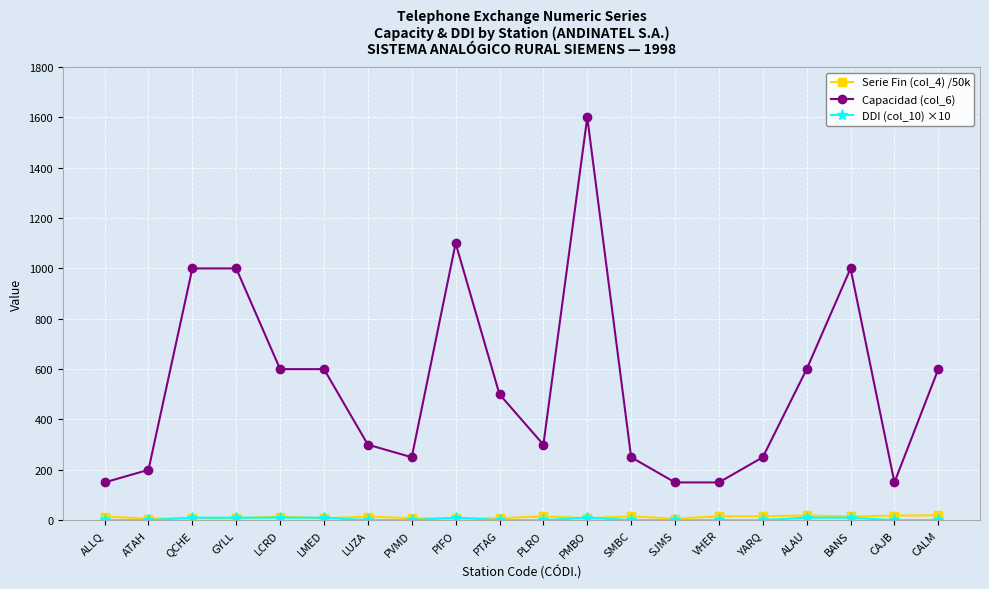

True or false: Capacidad (col_6) and Serie Fin (col_4) /50k cross at least once.

False